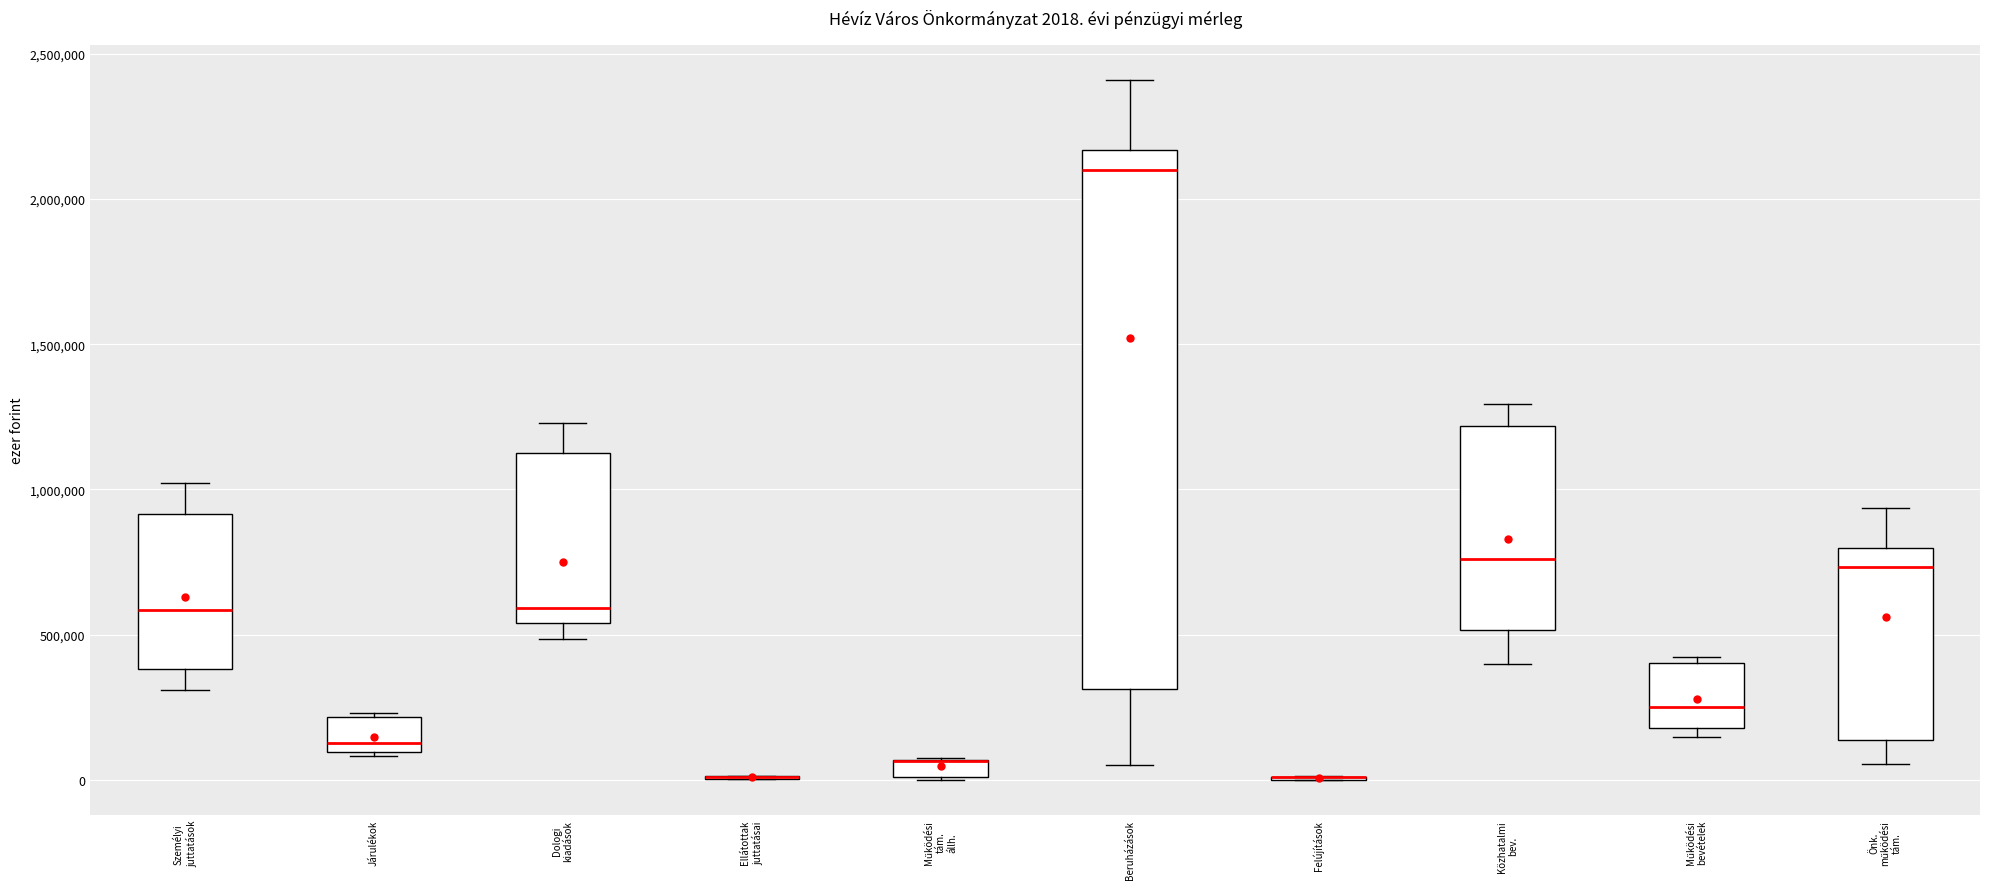

Comparing the boxes themselves (not the whiskers), which one is the tallest?

Beruházások